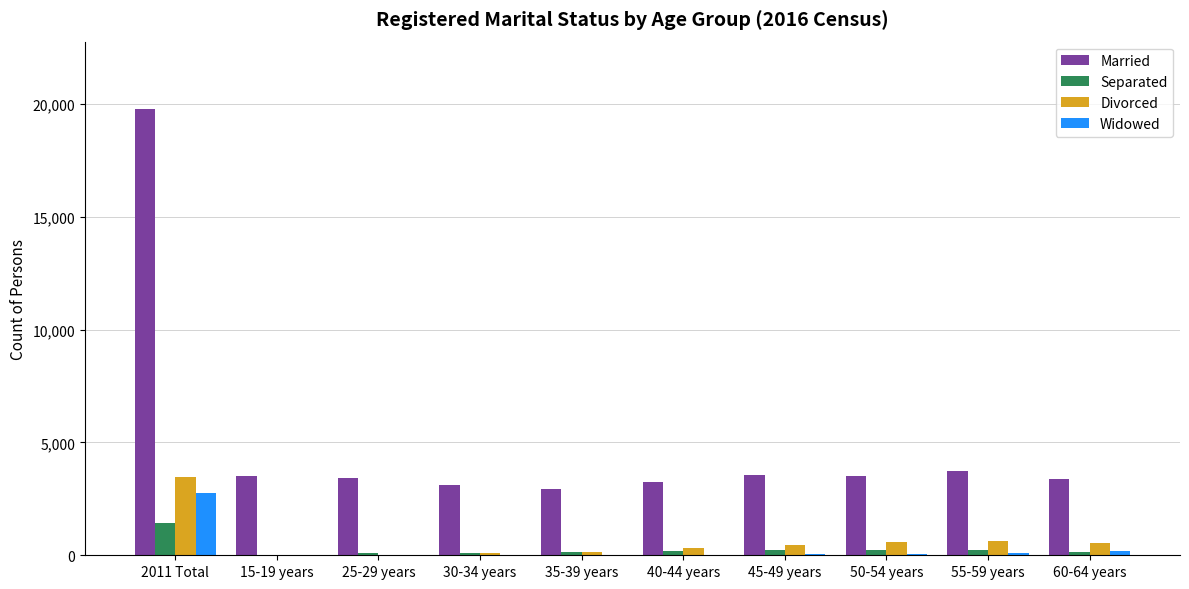

At which label does Divorced reach its peak?

2011 Total